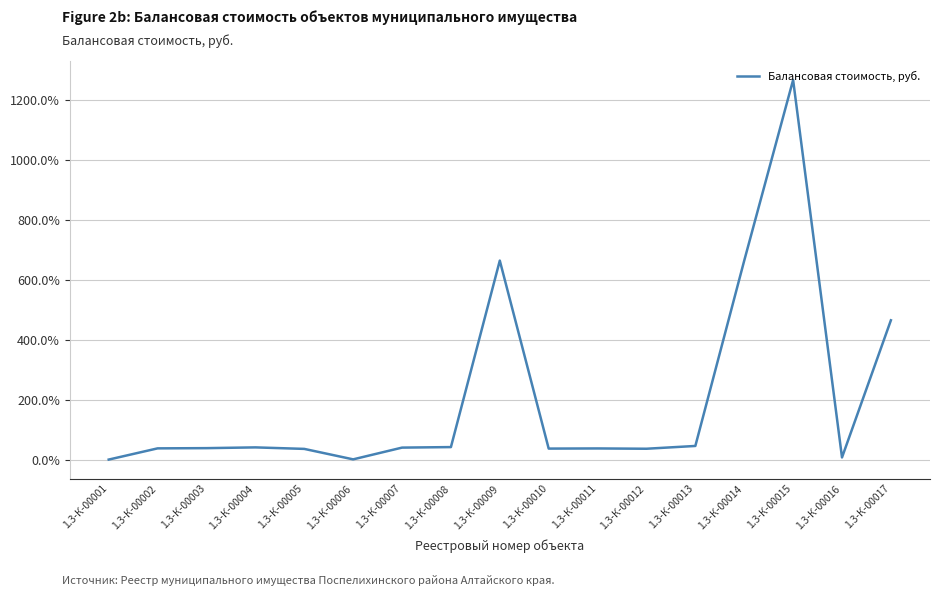

What is the value of the 5th point from the left?

0.4